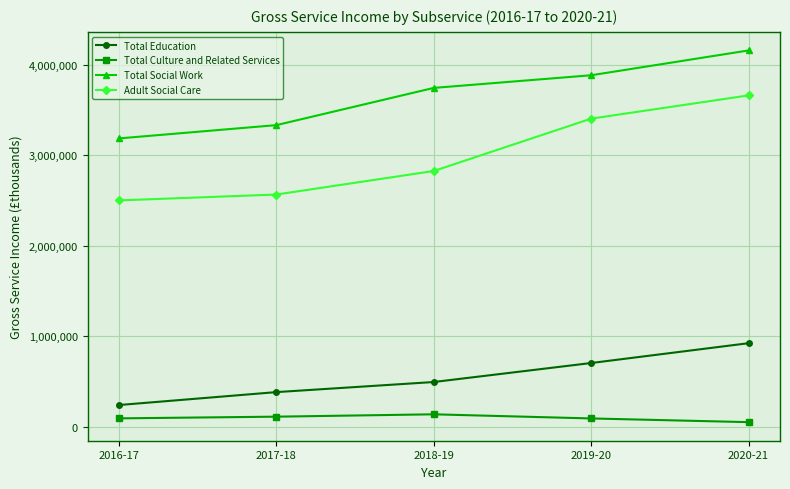

True or false: Total Education and Total Social Work cross at least once.

False